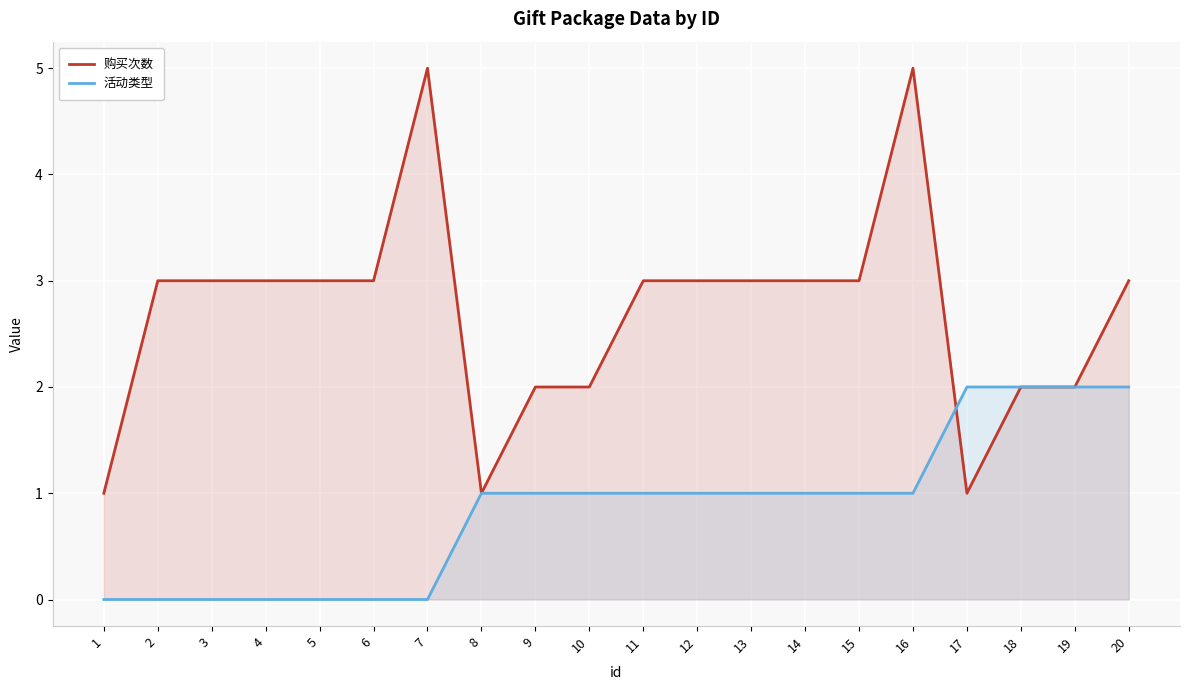

Is the value of 活动类型 at 17 greater than the value of 购买次数 at 2?

No